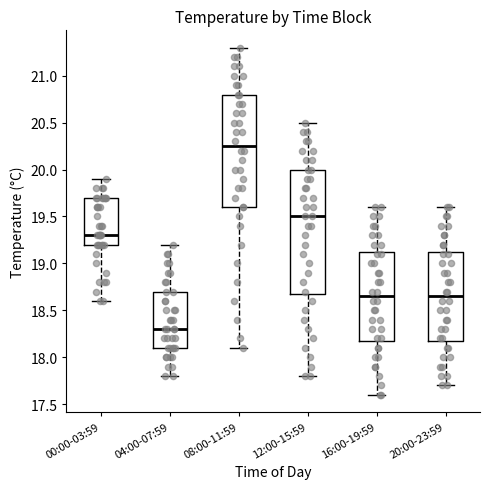

Which box is the tallest, from its lower edge to its upper edge?

12:00-15:59